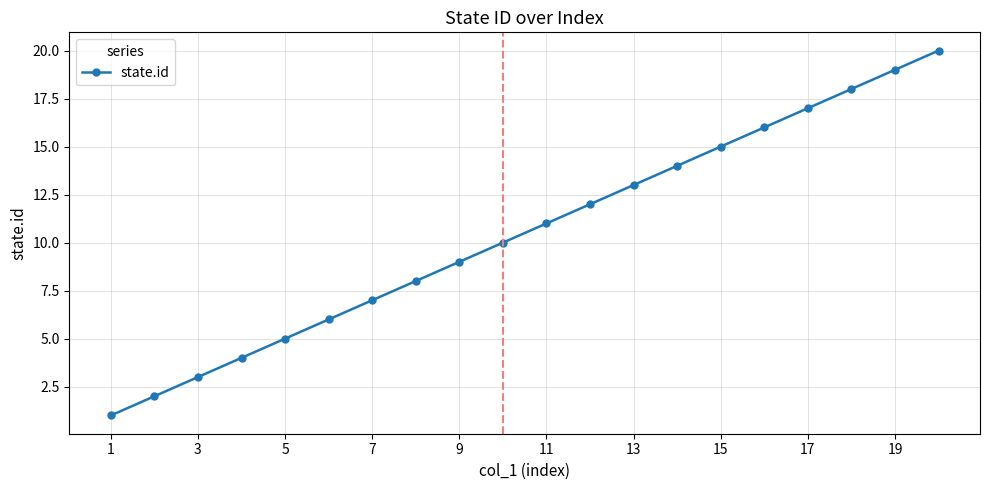

What is the smallest value displayed?

1